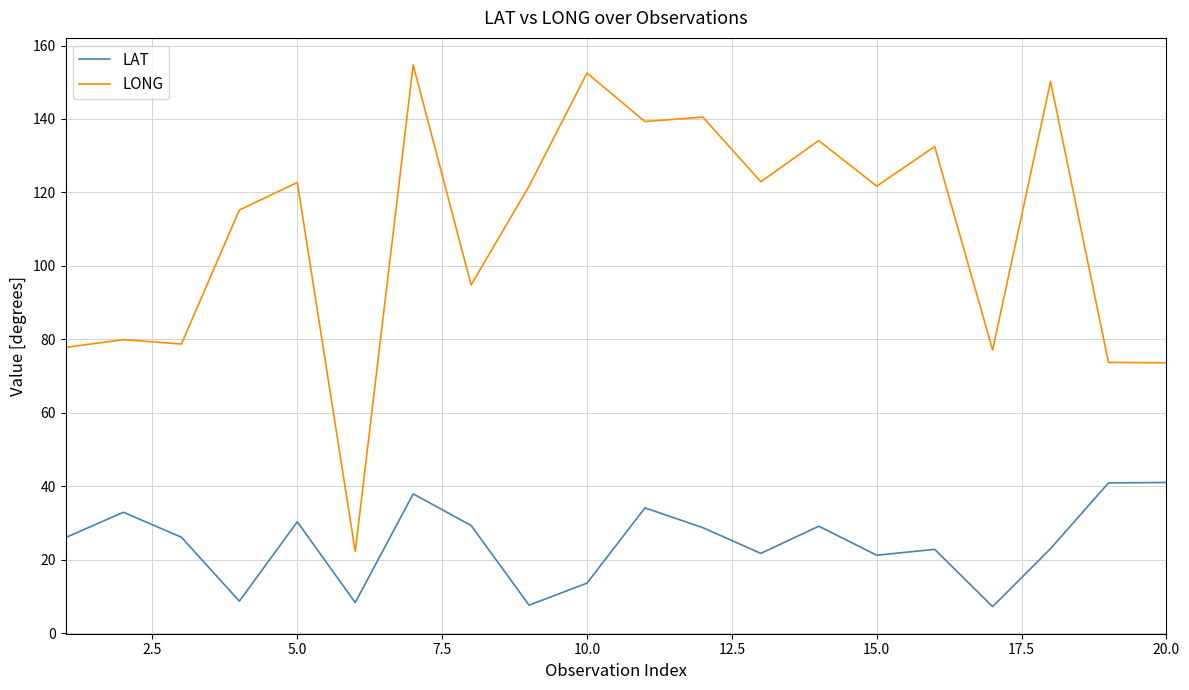

List the series in order of their overall mean, highest first.

LONG, LAT